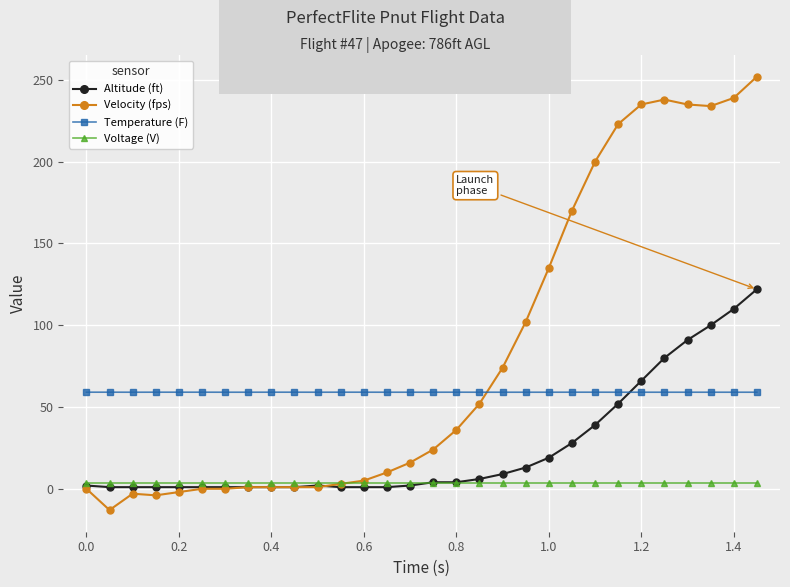

How many intersections are there between Temperature (F) and Velocity (fps)?

1